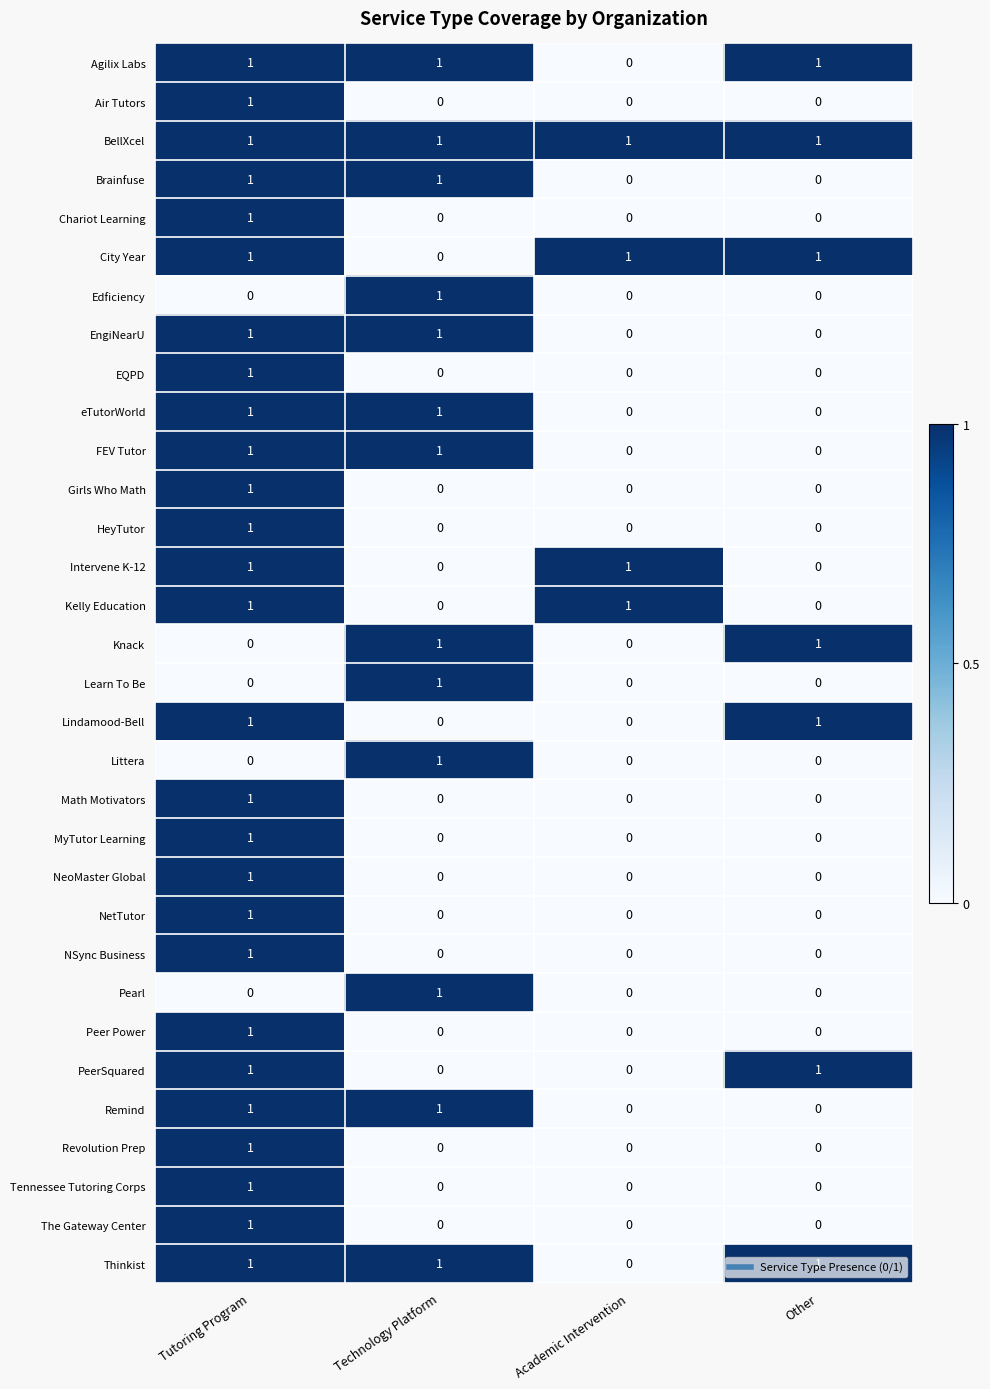

What is the total value across all series at Academic Intervention?

4